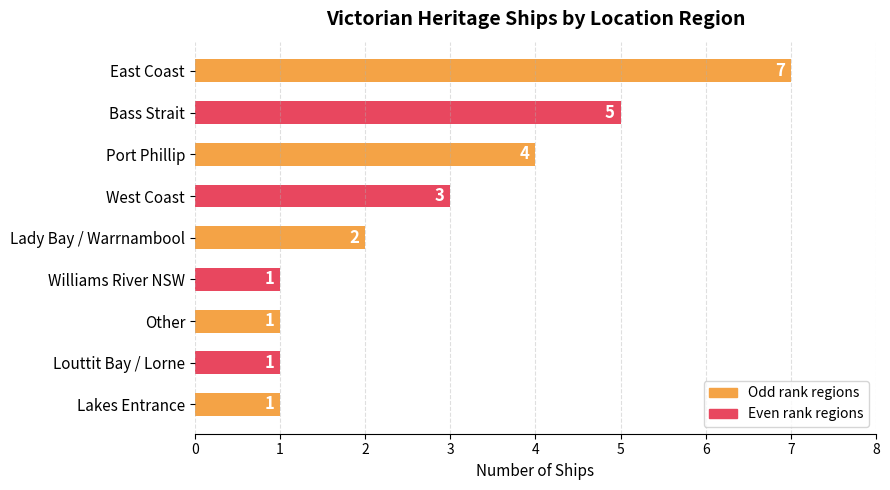

Approximately how many times larger is the value at Bass Strait compared to Williams River NSW?

5.0